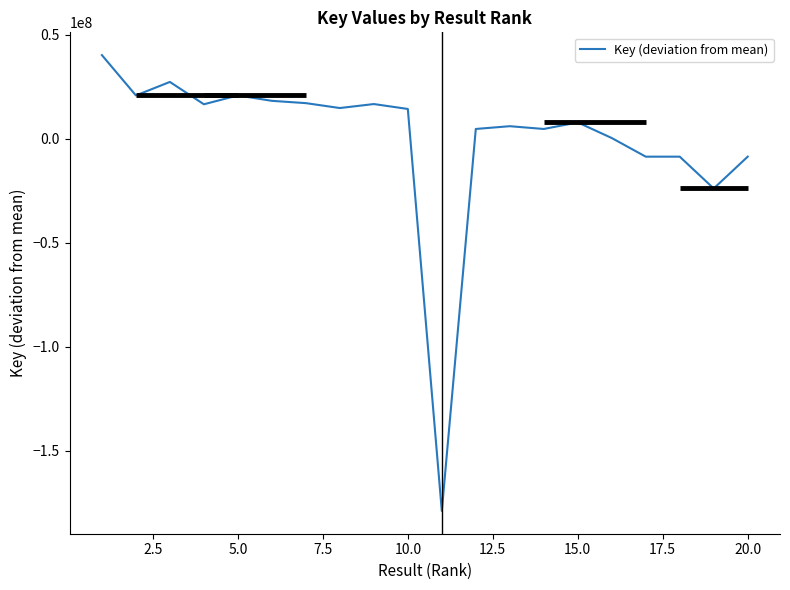

What is the maximum value shown in the chart?

40121300.2